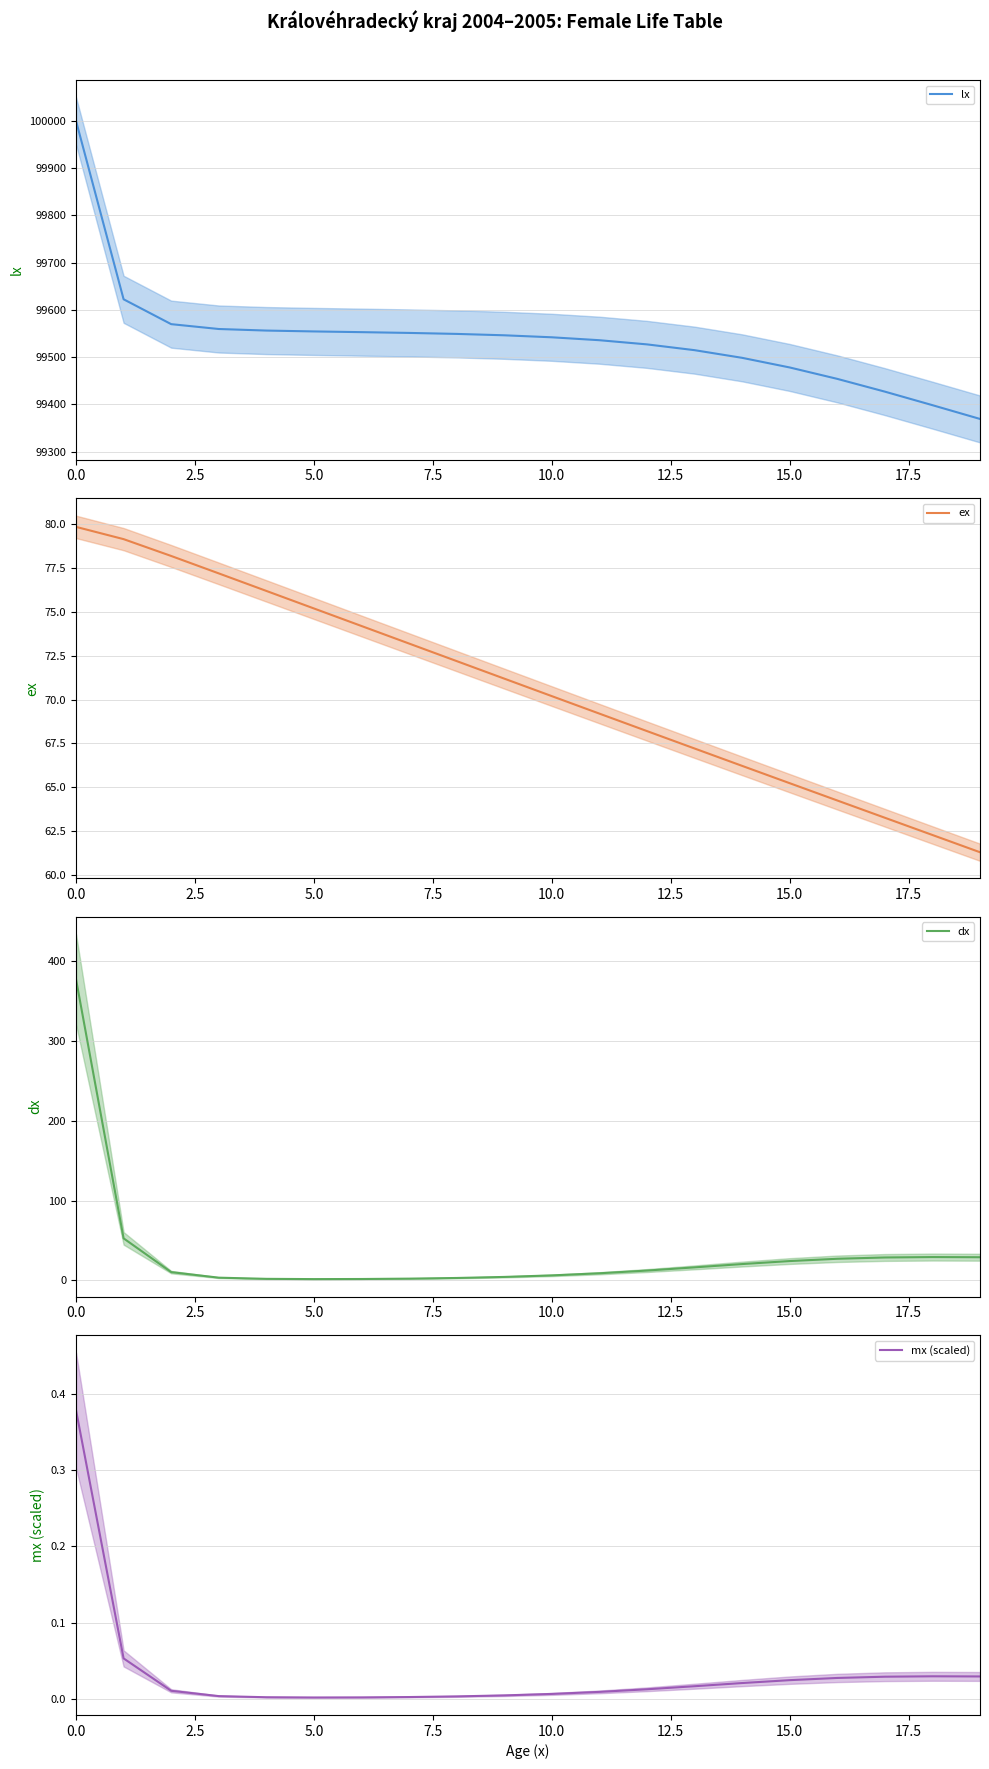

Is the value of ex at 5.0 greater than the value of dx at 5.0?

Yes